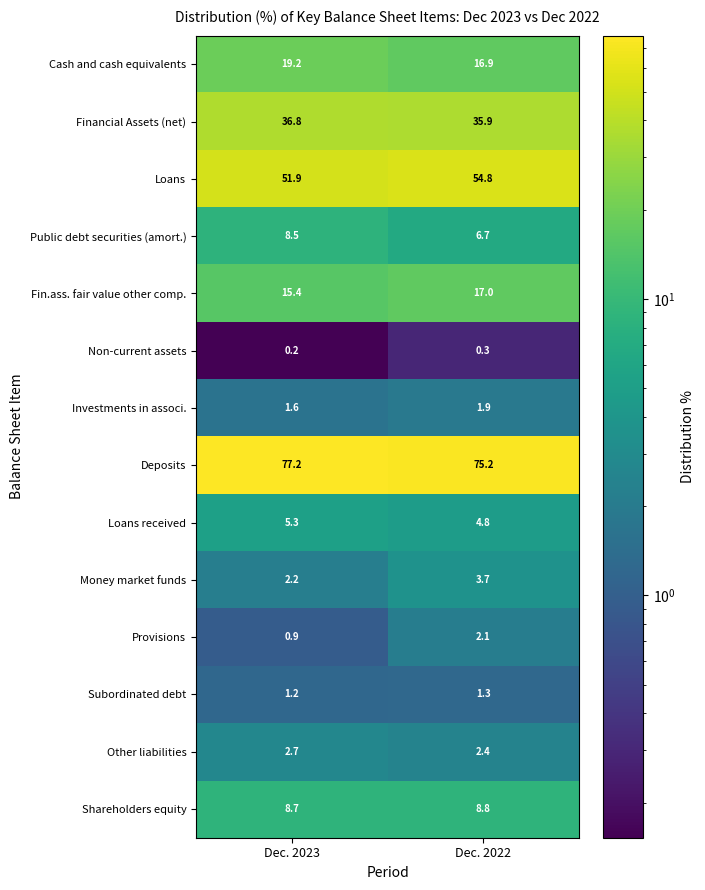

What is the sum of all Money market funds values?

5.9